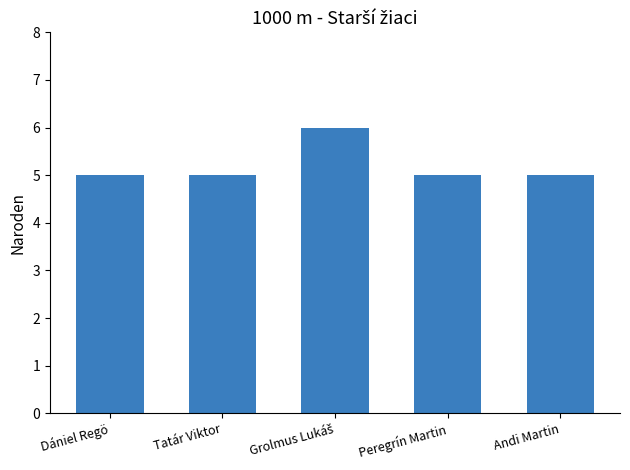

Approximately how many times larger is the value at Andi Martin compared to Dániel Regö?

1.0